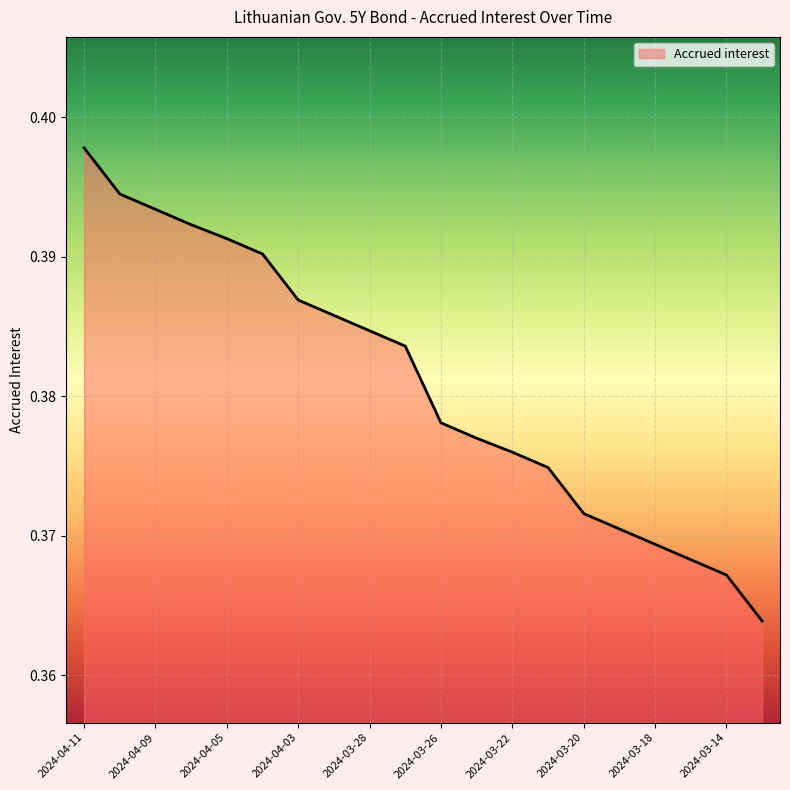

What is the greatest value displayed?

0.4